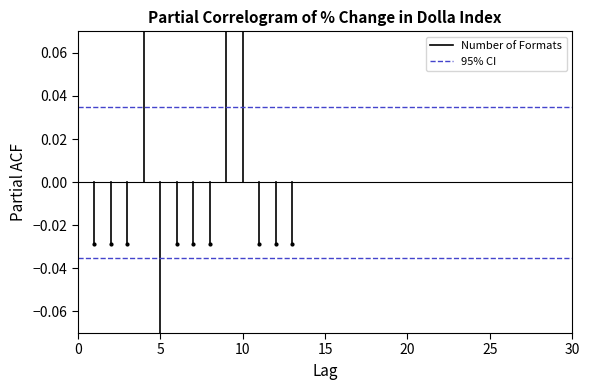

How many lines are shown in the chart?

2